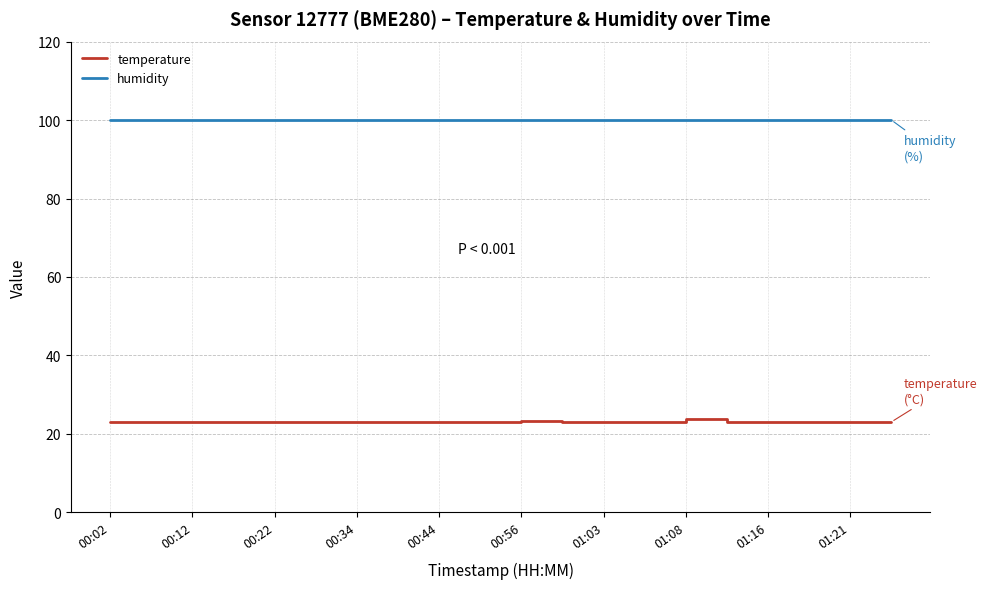

What is the maximum value shown in the chart?

100.0